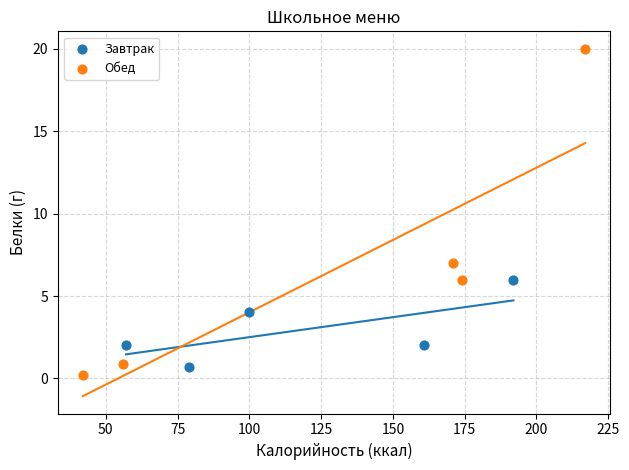

What are all the series names shown in the legend?

Завтрак, Обед